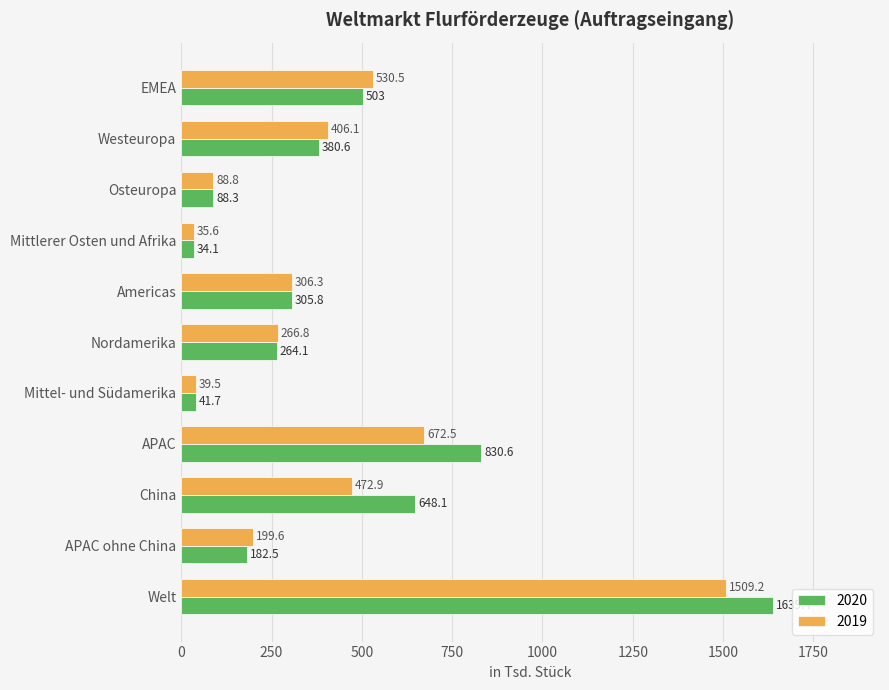

What is the difference between the maximum and minimum values in the 2020 series?

1605.3